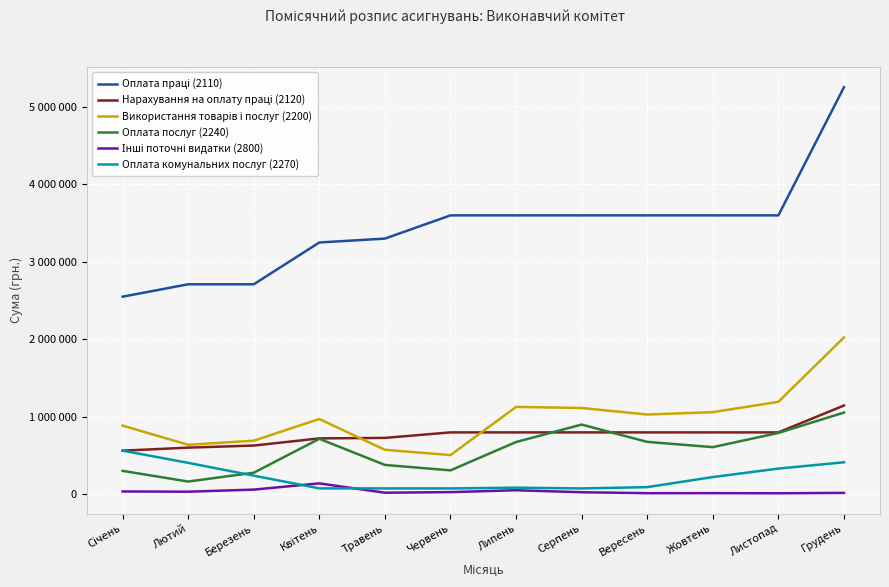

Which series has the largest total across all categories?

Оплата праці (2110)